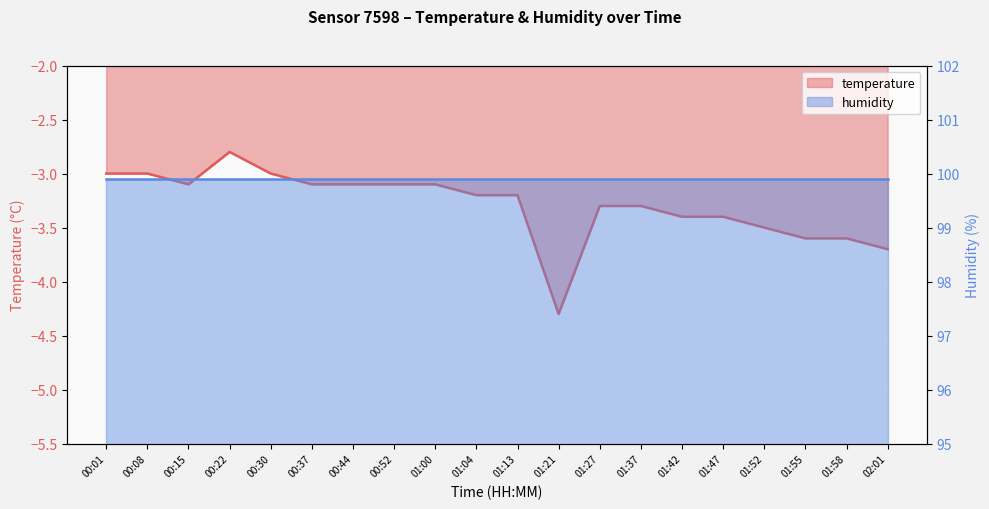

How many categories are shown in the chart?

20